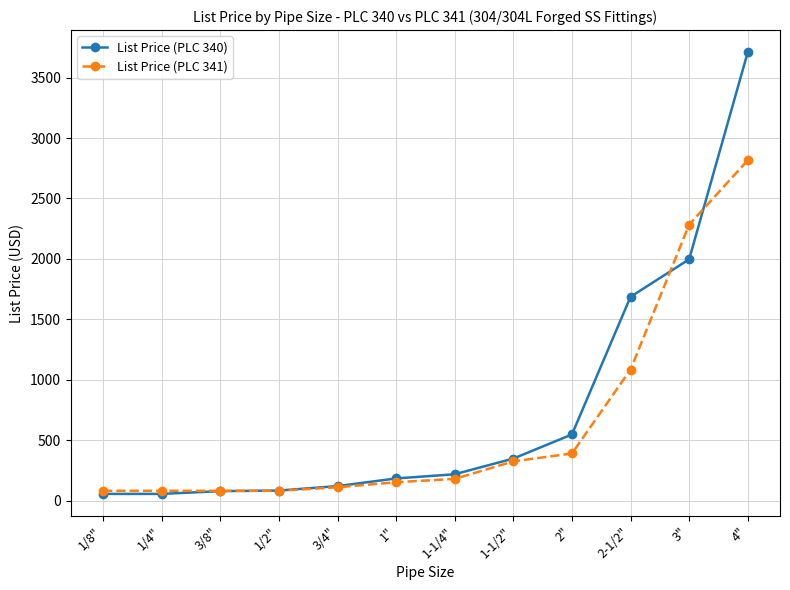

What is the spread (max minus min) of values at 3/4"?

9.6